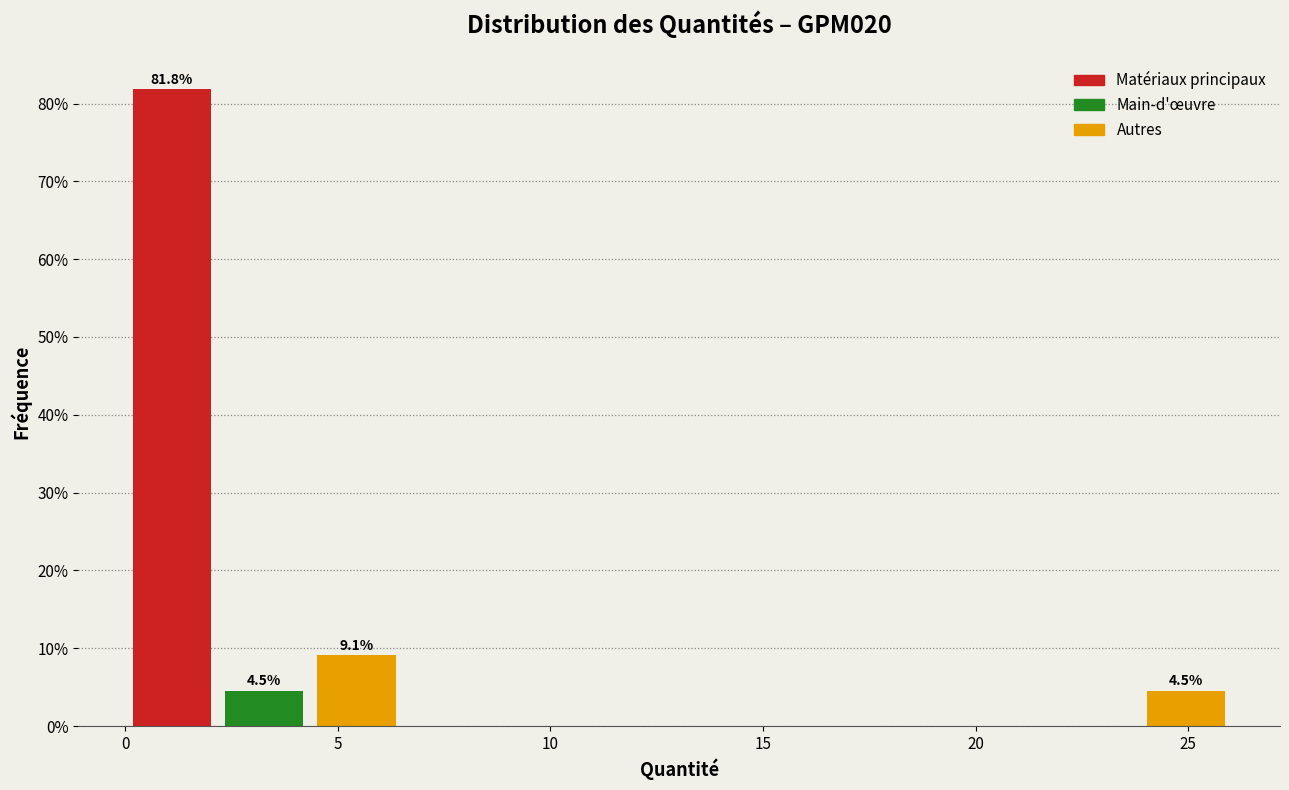

Over which range of the x-axis is the bar tallest?

0.0 to 2.0